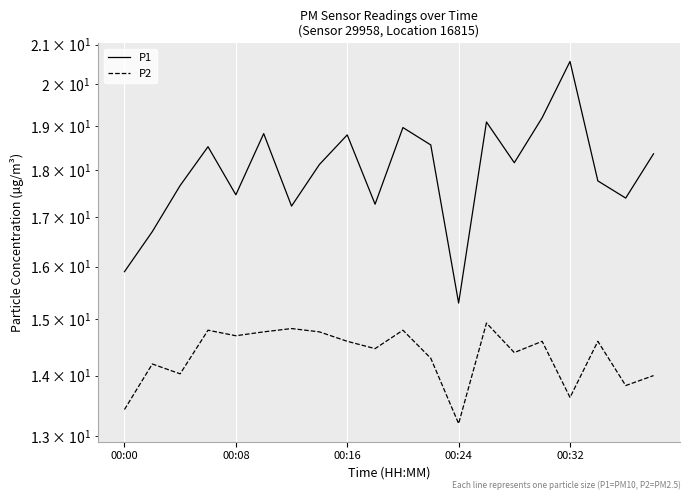

True or false: P2 and P1 cross at least once.

False